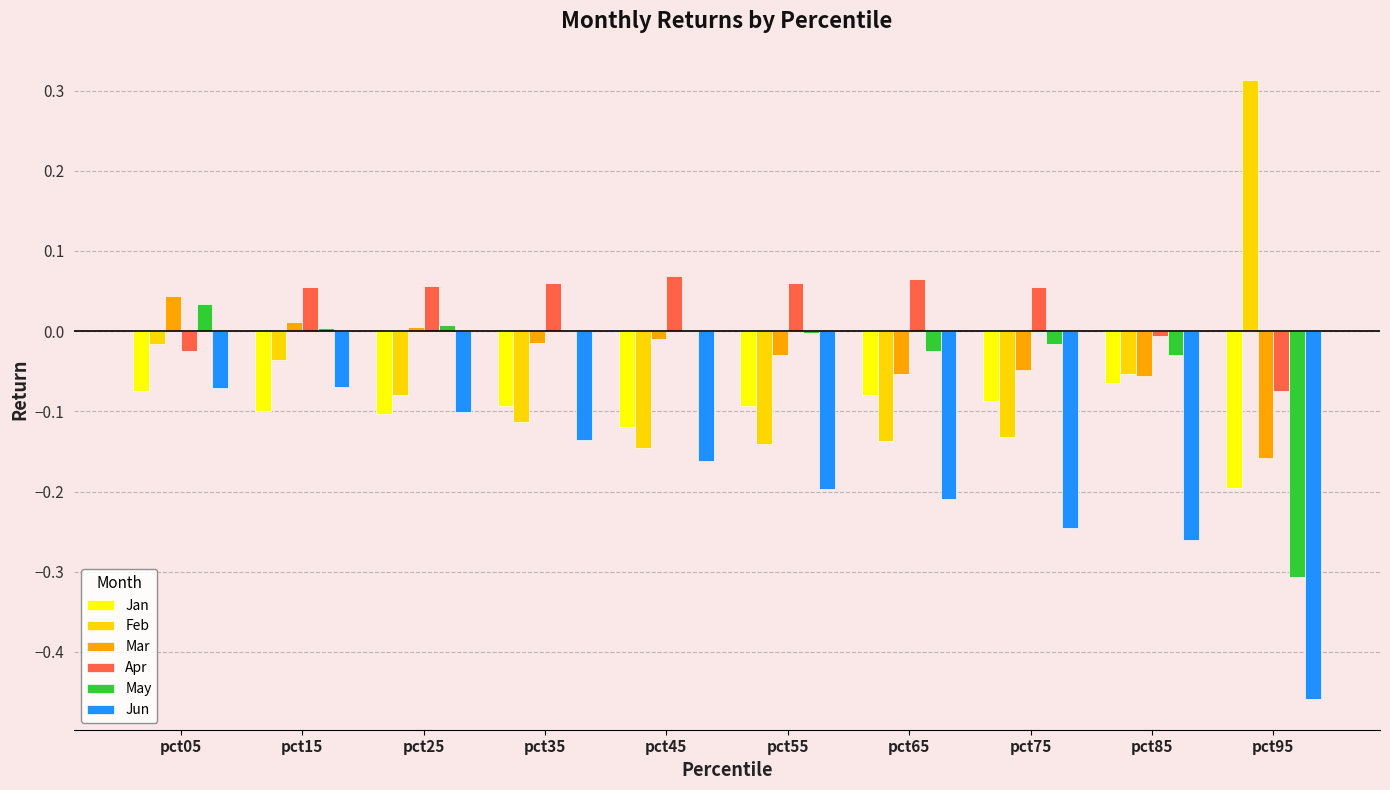

True or false: May has a value of -0.0 at pct55.

True